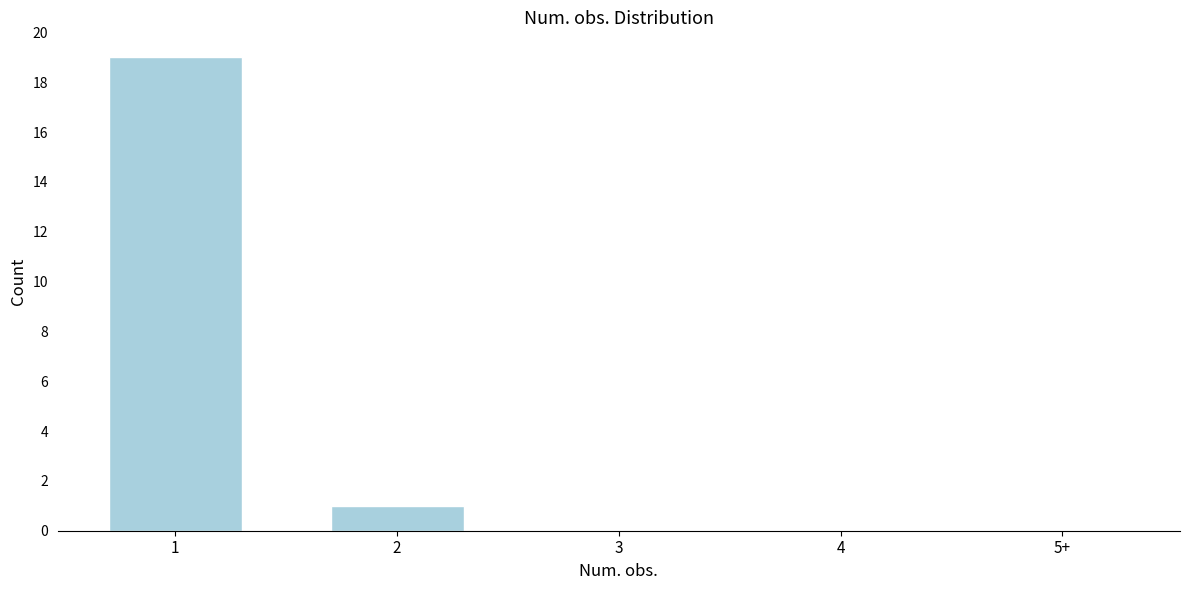

Reading left to right, extract all data points from this chart.

1=19	2=1	3=0	4=0	5+=0